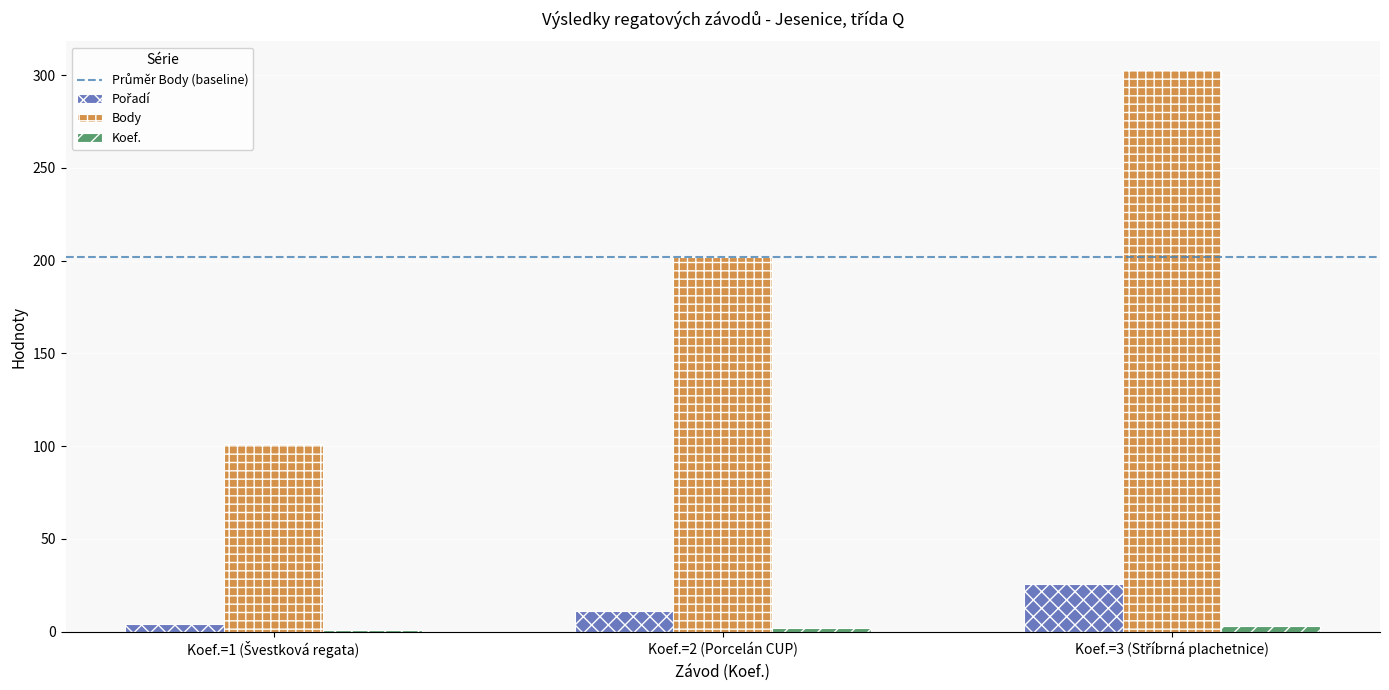

At how many categories does at least one series exceed 37?

3